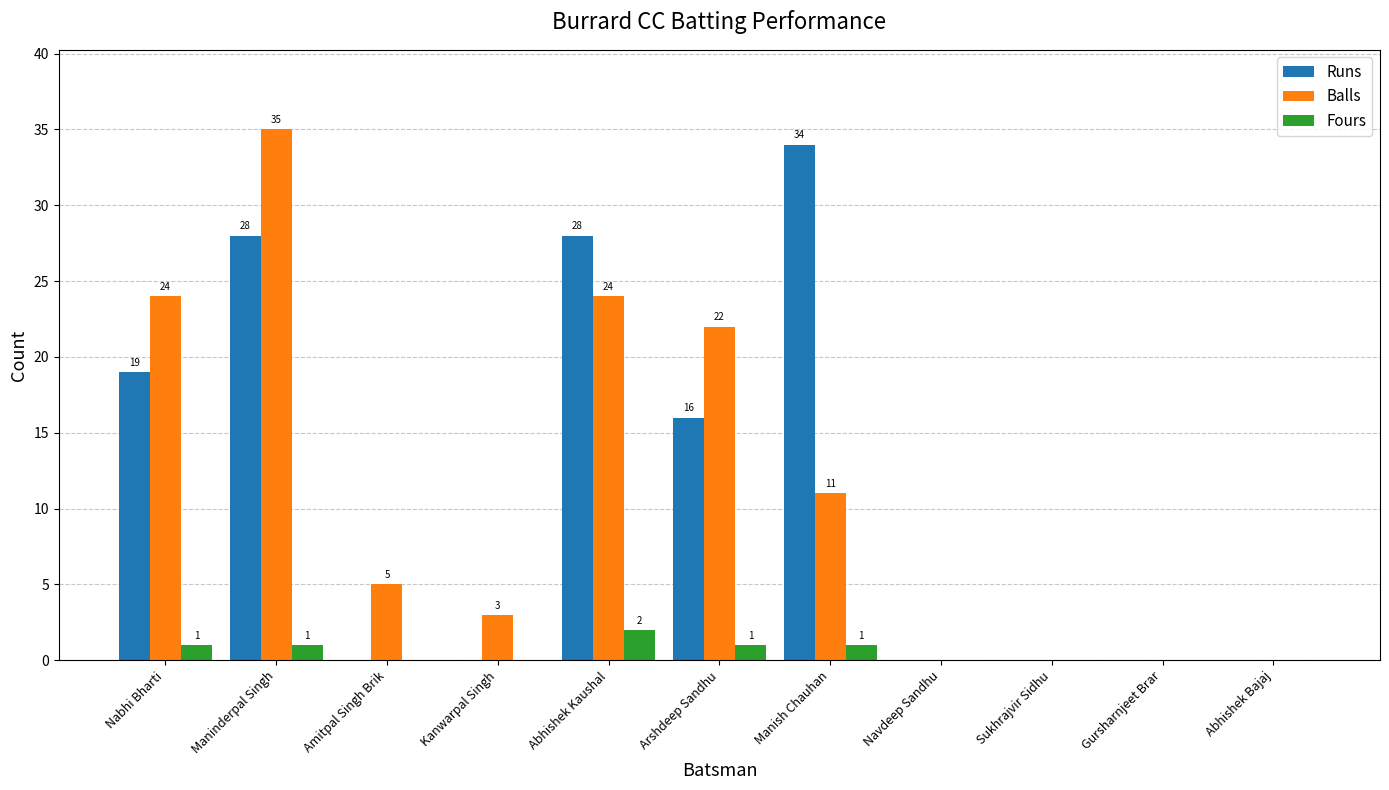

Is it true that Balls equals 22 at Arshdeep Sandhu?

True